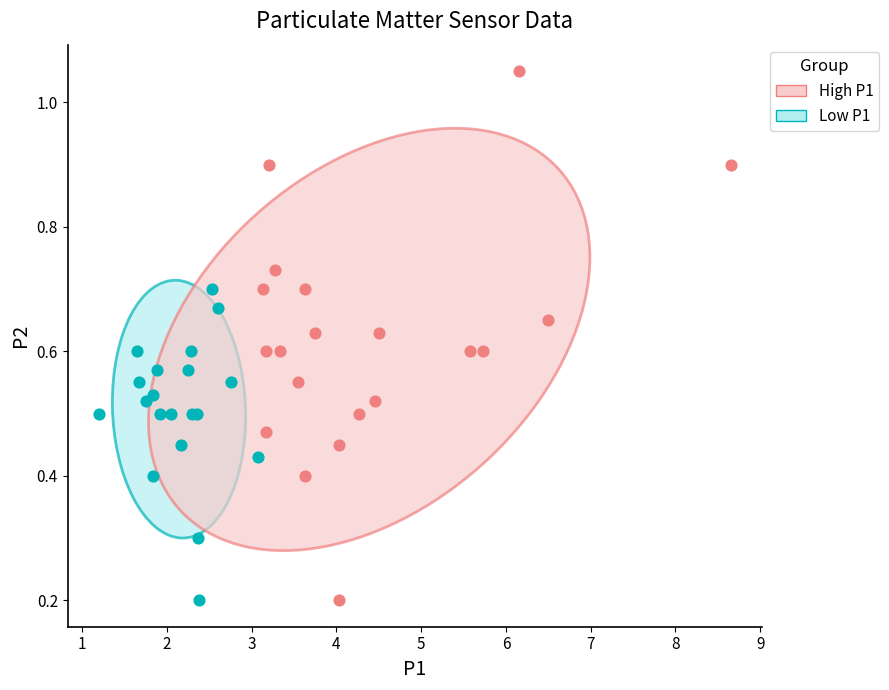

What are all the series names shown in the legend?

High P1, Low P1